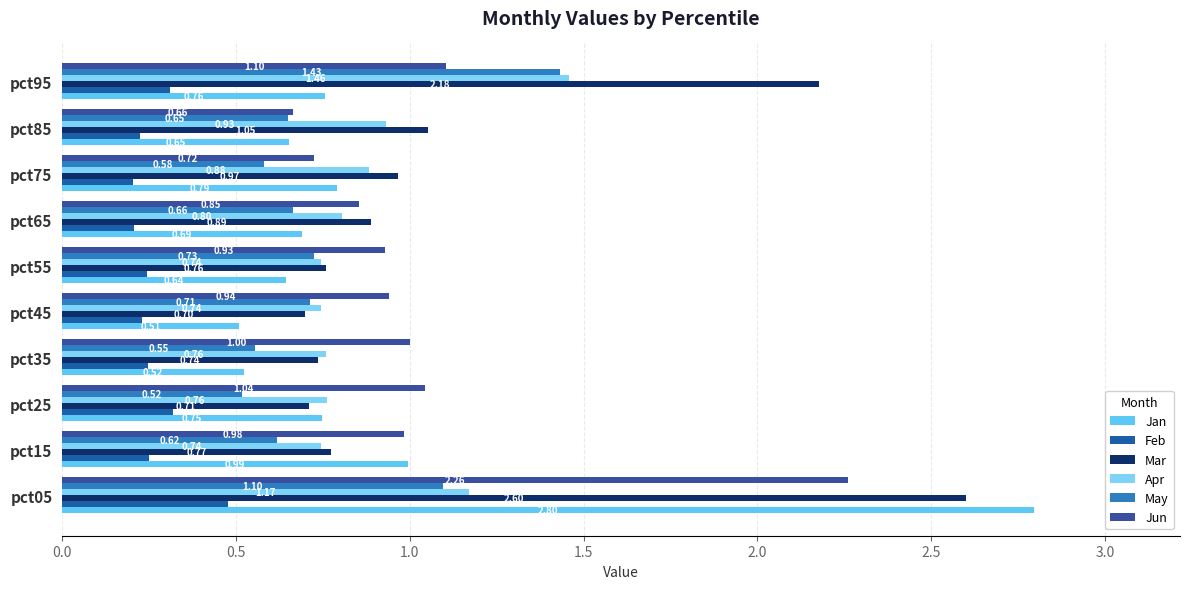

List the series in order of their peak value, lowest first.

Feb, May, Apr, Jun, Mar, Jan